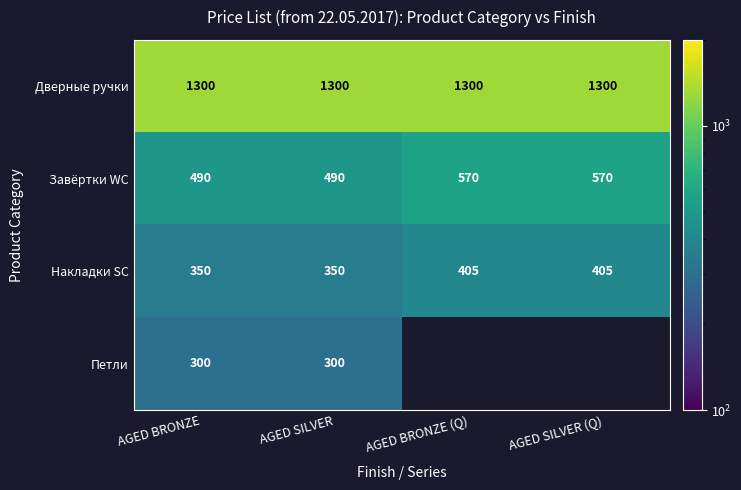

At which category does the chart reach its minimum across all series?

AGED BRONZE